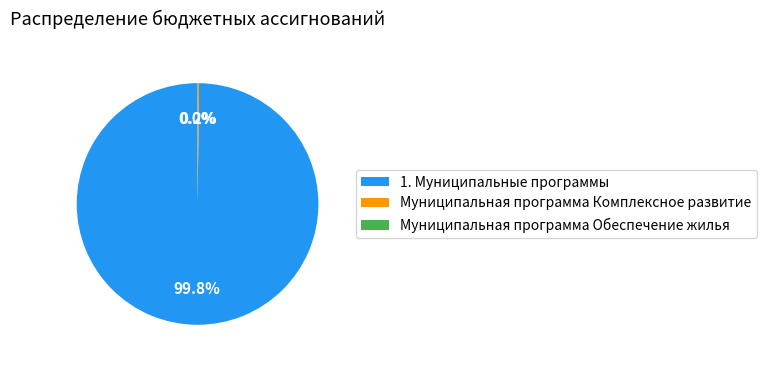

Is there a majority slice in this chart?

Yes